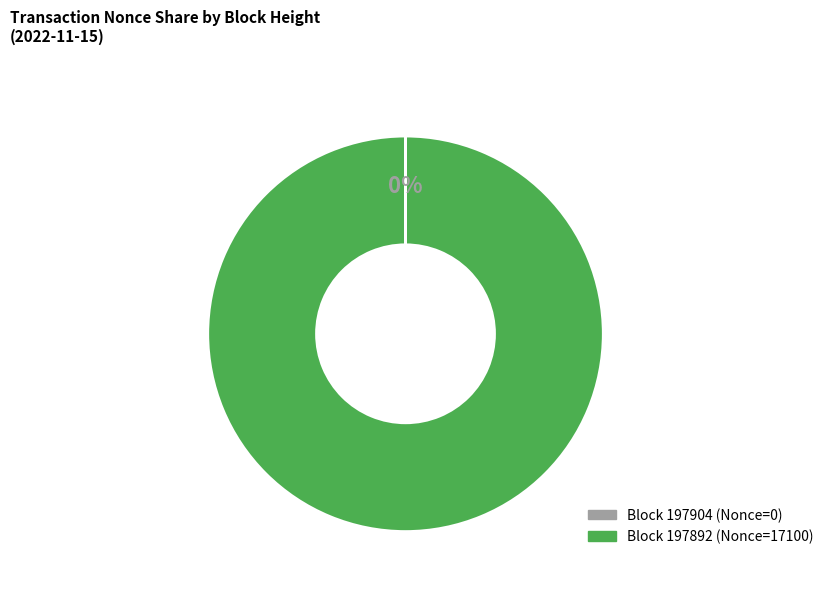

To the nearest percent, what is the difference between the largest and smallest slice percentages?

100%